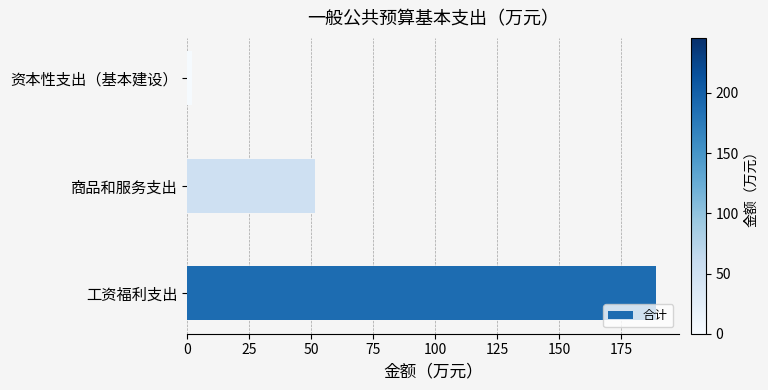

What is the difference between the maximum and second lowest values?

137.6